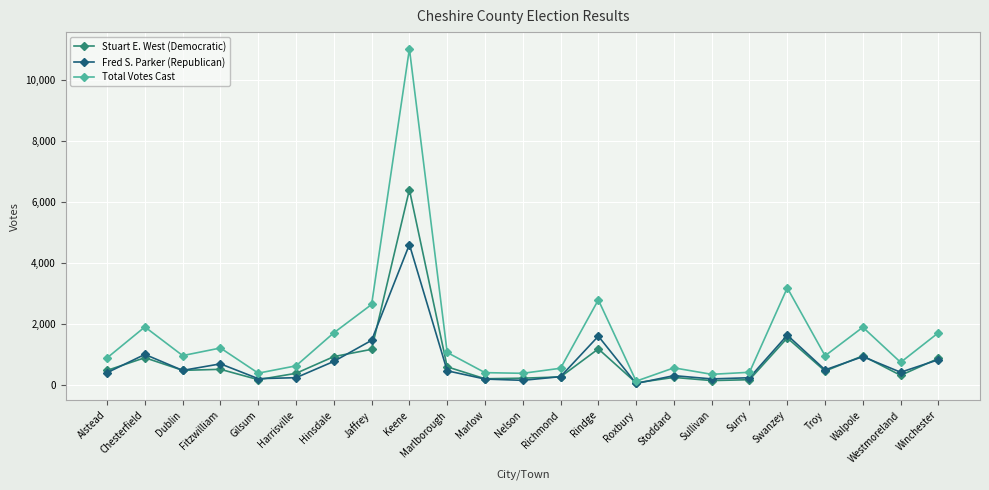

Where is the first local maximum for Stuart E. West (Democratic)?

Chesterfield